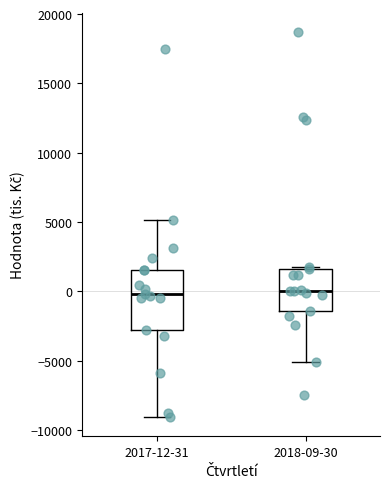

Where is the upper edge of the box for 2018-09-30 on the y-axis? The values are not printed on the chart, so give them approximately, as read against the axis.

1500